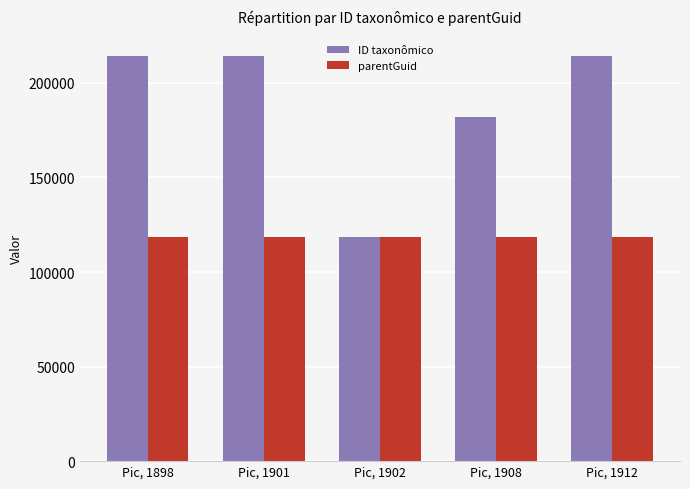

How many bars are there in total?

10